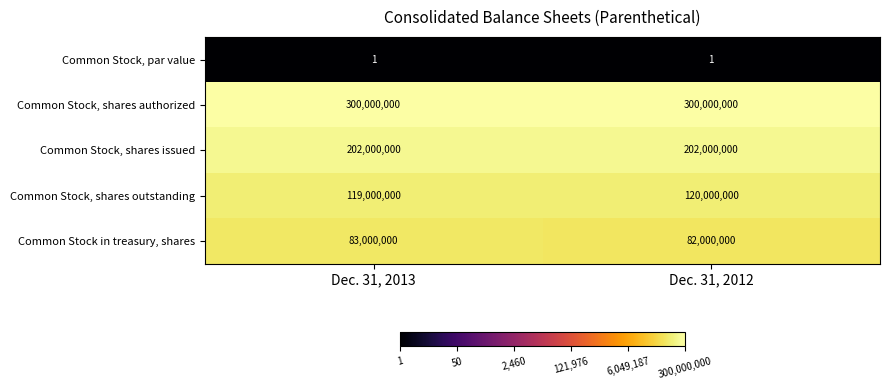

Reading right to left, list all the values displayed in this chart.

Common Stock, par value: Dec. 31, 2012=1	Dec. 31, 2013=1
Common Stock, shares authorized: Dec. 31, 2012=300000000	Dec. 31, 2013=300000000
Common Stock, shares issued: Dec. 31, 2012=202000000	Dec. 31, 2013=202000000
Common Stock, shares outstanding: Dec. 31, 2012=120000000	Dec. 31, 2013=119000000
Common Stock in treasury, shares: Dec. 31, 2012=82000000	Dec. 31, 2013=83000000